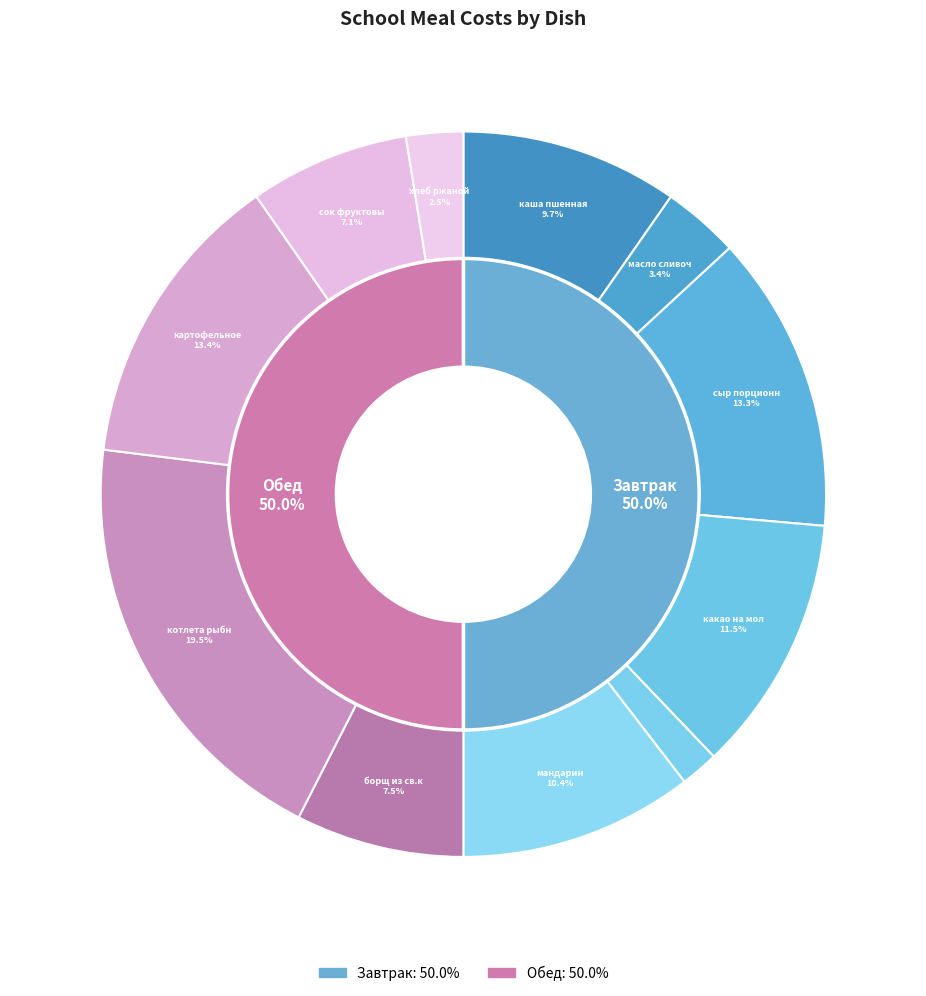

What is the ratio of the value at котлета рыбная to the value at сыр порционно?

1.5